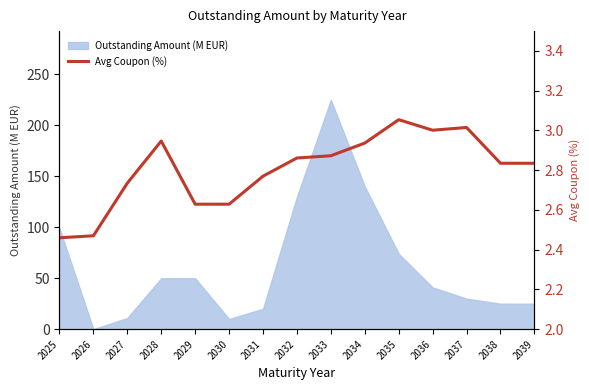

Reading left to right, what are all the values shown in this chart?

2.5	2.5	2.7	2.9	2.6	2.6	2.8	2.9	2.9	2.9	3.1	3.0	3.0	2.8	2.8